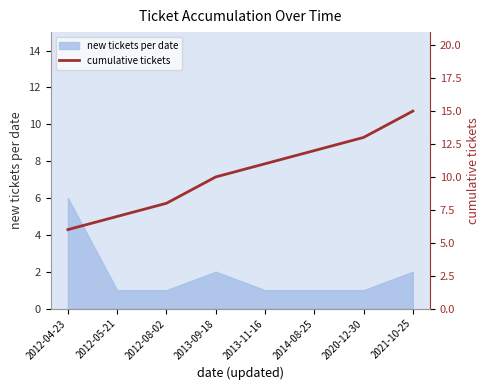

Where does the data first go above 11?

2014-08-25